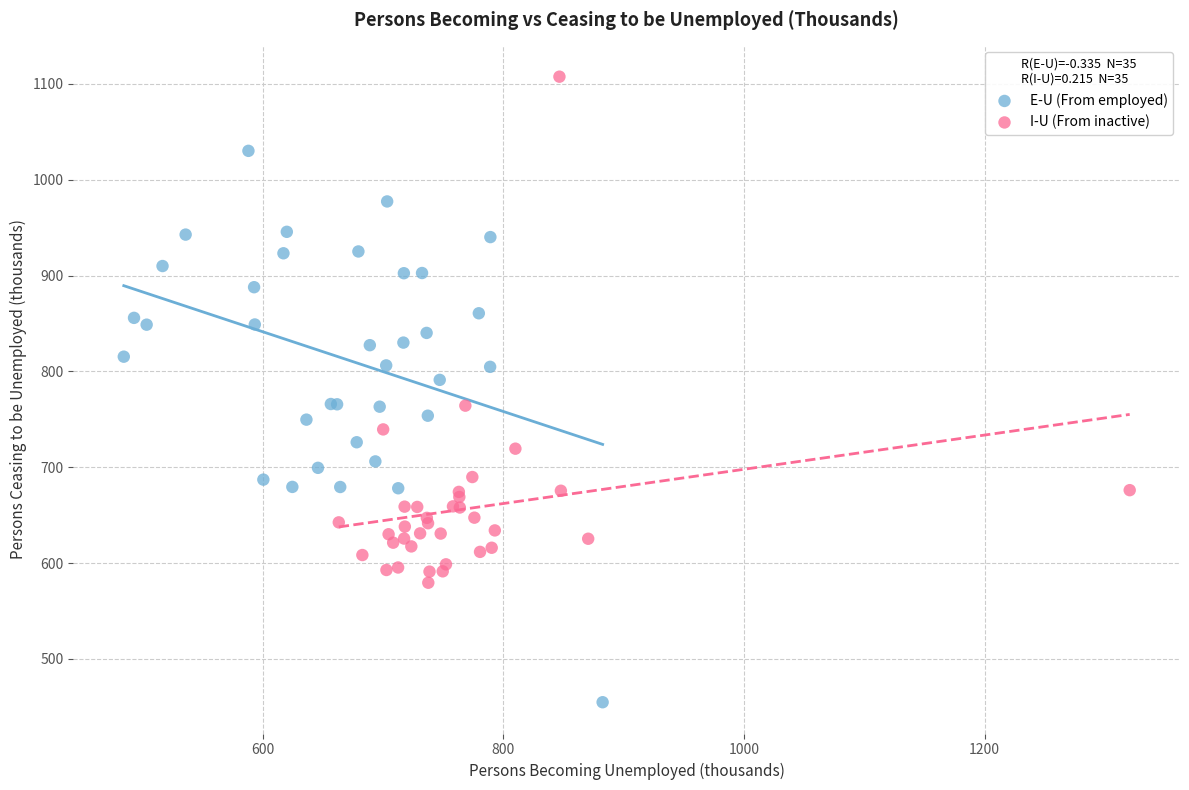

Which series reaches the maximum Y coordinate?

I-U (From inactive)